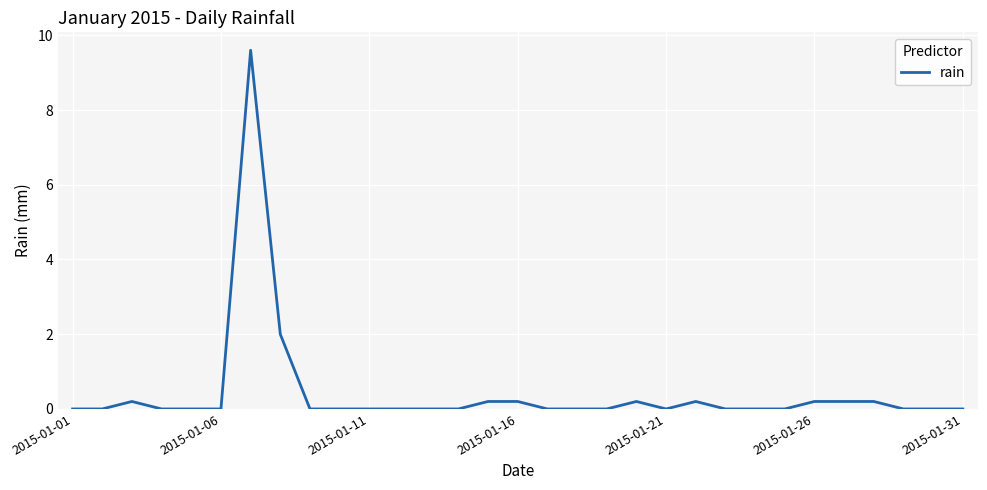

True or false: there are more than 1 points higher than both neighbors.

True